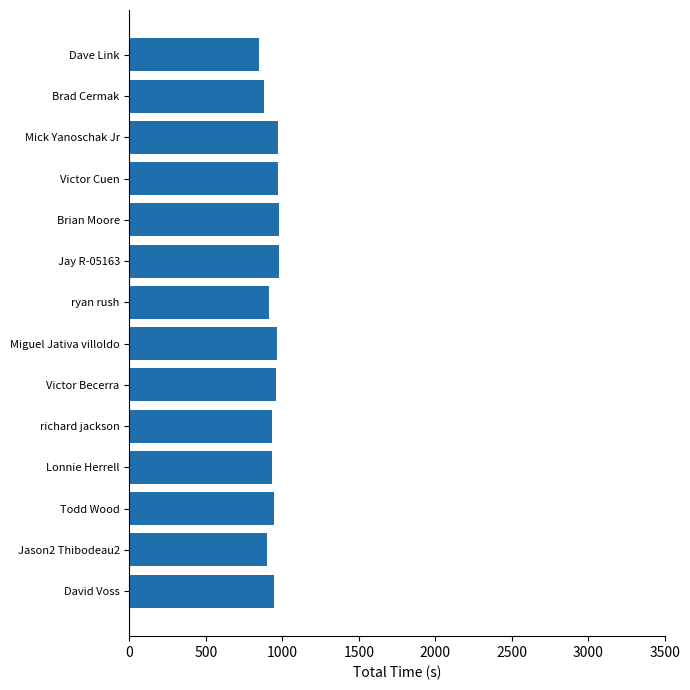

Read the value at Dave Link.

848.6